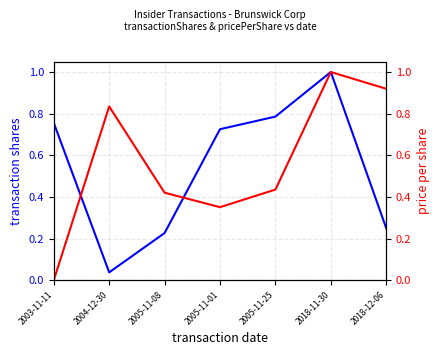

Which series ends up on top after the final intersection of transactionPricePerShare and transactionShares?

transactionShares